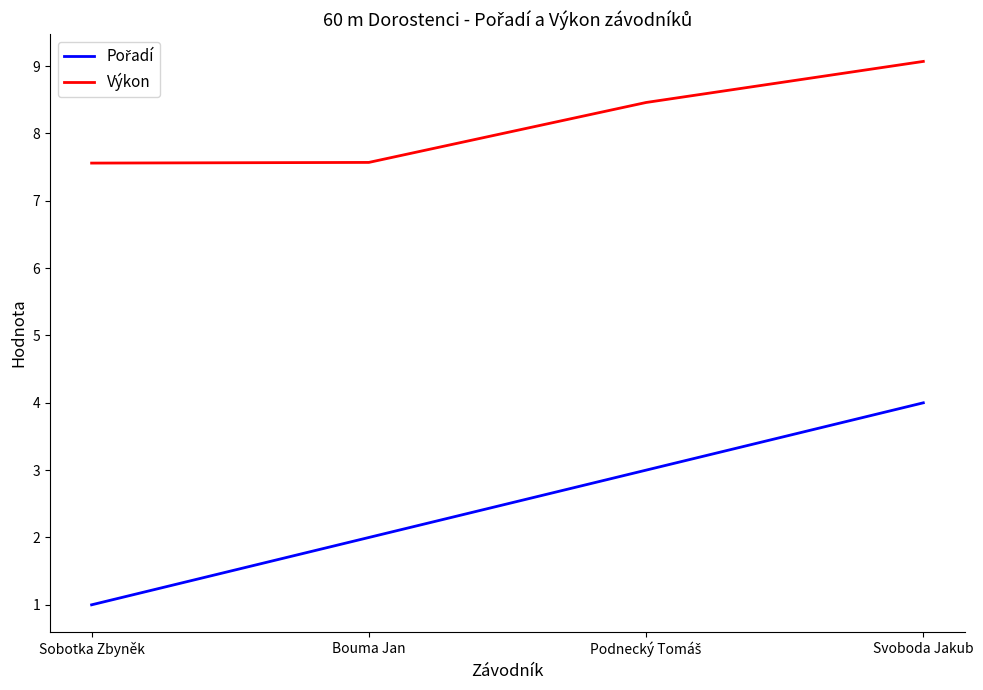

How many values in the Výkon series are below 8?

2